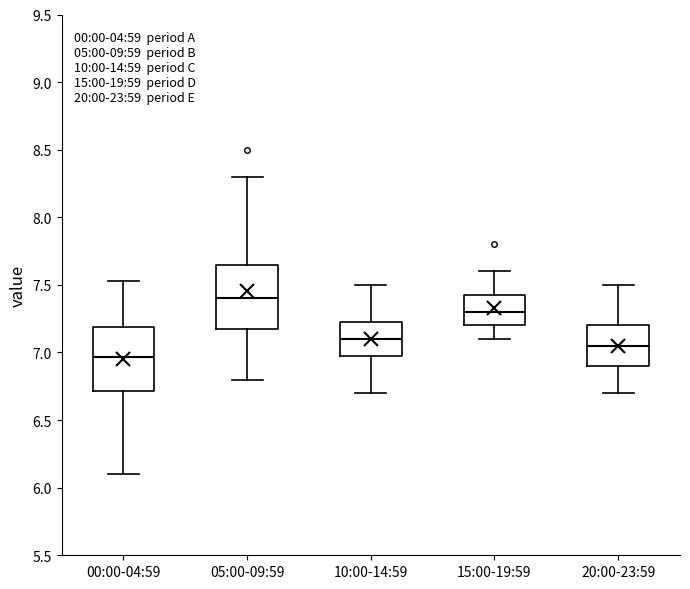

Where does the upper whisker of the box for 05:00-09:59 end on the y-axis? The values are not printed on the chart, so give them approximately, as read against the axis.

8.30